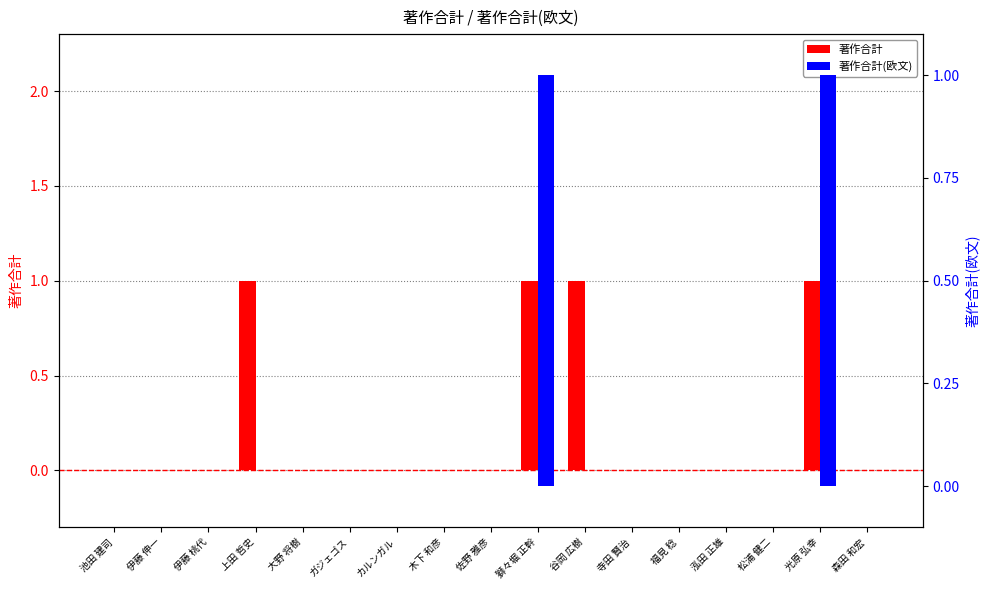

What is the difference between the maximum and minimum values in the 著作合計(欧文) series?

1